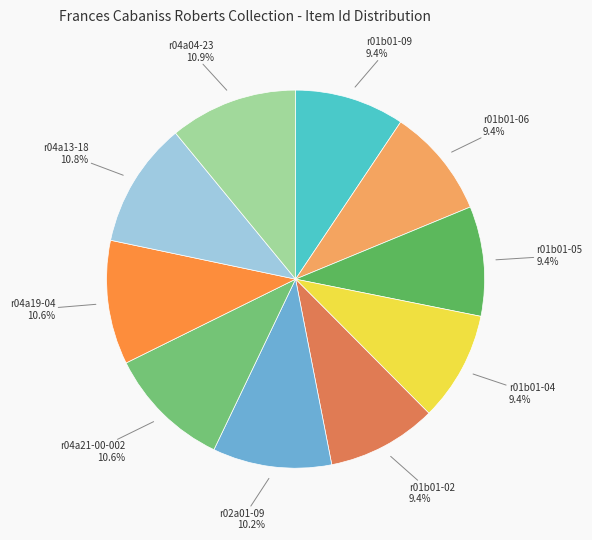

How many slices are in this pie chart?

10